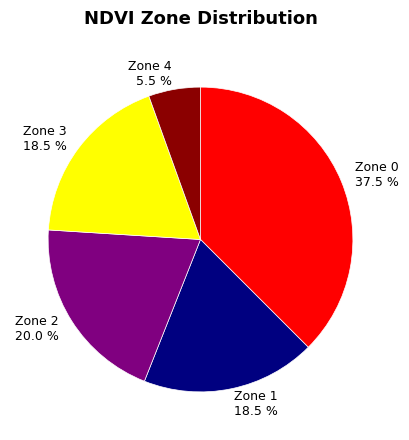

What is the ratio of the value at Zone 0 to the value at Zone 1?

2.0